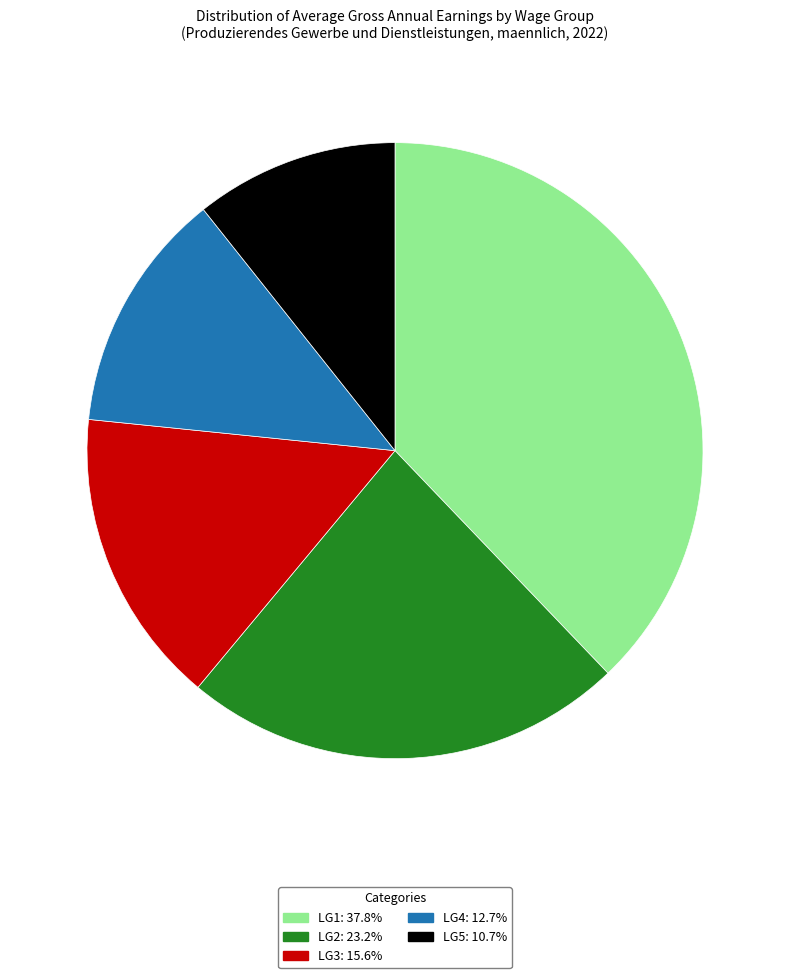

Is LG4: 12.7% the majority of the pie?

No